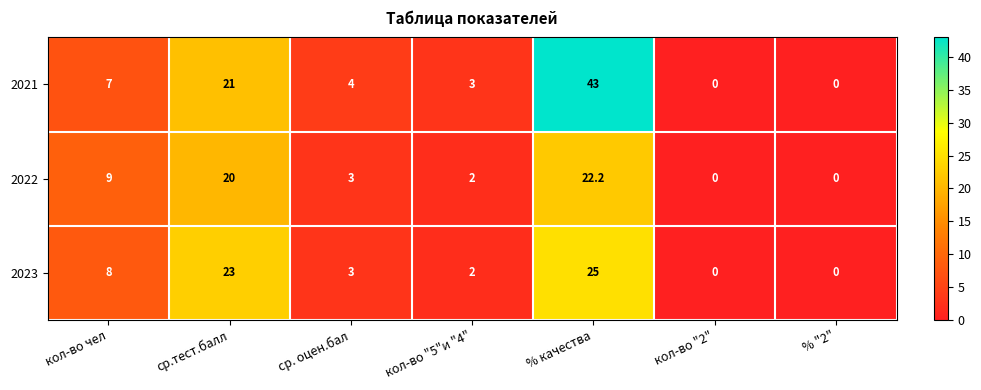

Which series has the widest spread of values?

2021